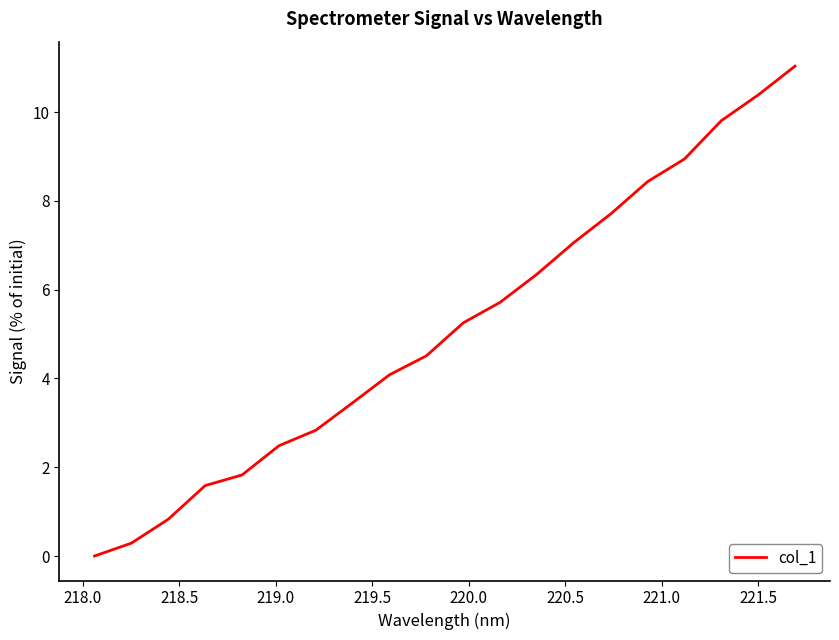

What is the difference between the maximum and minimum values?

11.0